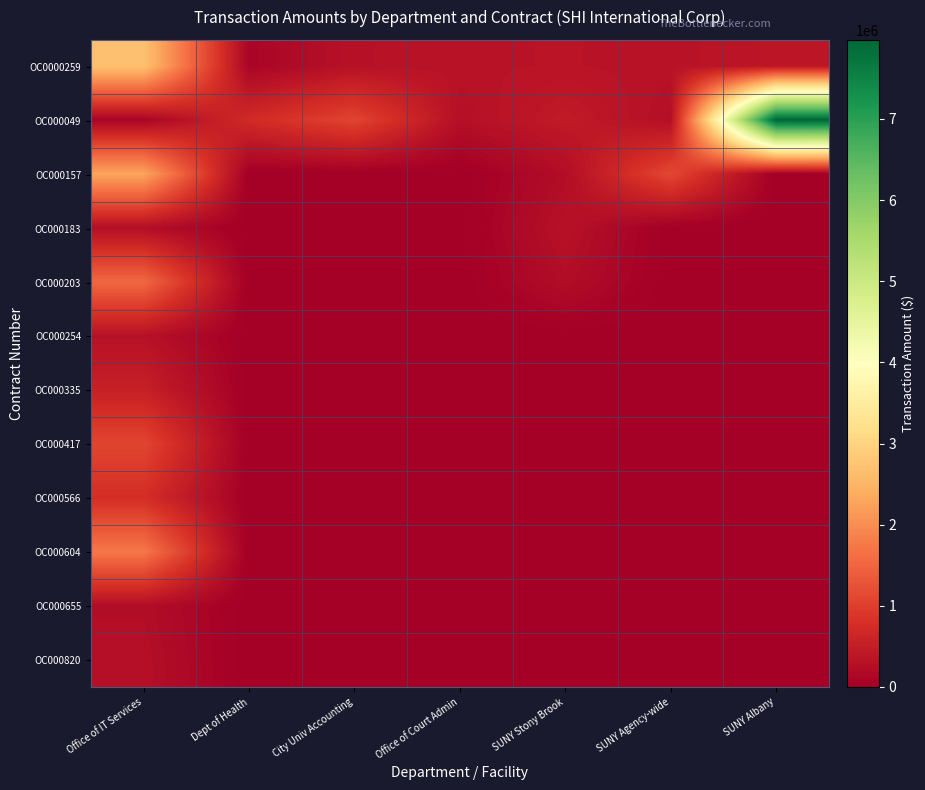

Reading left to right, list all the values displayed in this chart.

OC0000259: Office of IT Services=2705577.2	Dept of Health=104616.2	City Univ Accounting=305715.3	Office of Court Admin=334949.8	SUNY Stony Brook=345799.2	SUNY Agency-wide=327515.0	SUNY Albany=382511.5
OC000049: Office of IT Services=92012.3	Dept of Health=710428.6	City Univ Accounting=1071801.0	Office of Court Admin=274746.9	SUNY Stony Brook=461010.0	SUNY Agency-wide=267584.5	SUNY Albany=7974716.9
OC000157: Office of IT Services=2297407.7	Dept of Health=0.0	City Univ Accounting=0.0	Office of Court Admin=0.0	SUNY Stony Brook=234251.9	SUNY Agency-wide=1121530.3	SUNY Albany=0.0
OC000183: Office of IT Services=253393.0	Dept of Health=0.0	City Univ Accounting=0.0	Office of Court Admin=0.0	SUNY Stony Brook=308826.0	SUNY Agency-wide=0.0	SUNY Albany=0.0
OC000203: Office of IT Services=1529169.5	Dept of Health=0.0	City Univ Accounting=0.0	Office of Court Admin=0.0	SUNY Stony Brook=236474.8	SUNY Agency-wide=0.0	SUNY Albany=0.0
OC000254: Office of IT Services=301385.2	Dept of Health=0.0	City Univ Accounting=0.0	Office of Court Admin=0.0	SUNY Stony Brook=0.0	SUNY Agency-wide=0.0	SUNY Albany=0.0
OC000335: Office of IT Services=543322.0	Dept of Health=0.0	City Univ Accounting=0.0	Office of Court Admin=0.0	SUNY Stony Brook=0.0	SUNY Agency-wide=0.0	SUNY Albany=0.0
OC000417: Office of IT Services=1088557.3	Dept of Health=0.0	City Univ Accounting=0.0	Office of Court Admin=0.0	SUNY Stony Brook=0.0	SUNY Agency-wide=0.0	SUNY Albany=0.0
OC000566: Office of IT Services=762336.6	Dept of Health=0.0	City Univ Accounting=0.0	Office of Court Admin=0.0	SUNY Stony Brook=0.0	SUNY Agency-wide=0.0	SUNY Albany=0.0
OC000604: Office of IT Services=1733465.2	Dept of Health=0.0	City Univ Accounting=0.0	Office of Court Admin=0.0	SUNY Stony Brook=0.0	SUNY Agency-wide=0.0	SUNY Albany=0.0
OC000655: Office of IT Services=241767.0	Dept of Health=0.0	City Univ Accounting=0.0	Office of Court Admin=0.0	SUNY Stony Brook=0.0	SUNY Agency-wide=0.0	SUNY Albany=0.0
OC000820: Office of IT Services=273023.2	Dept of Health=0.0	City Univ Accounting=0.0	Office of Court Admin=0.0	SUNY Stony Brook=0.0	SUNY Agency-wide=0.0	SUNY Albany=0.0